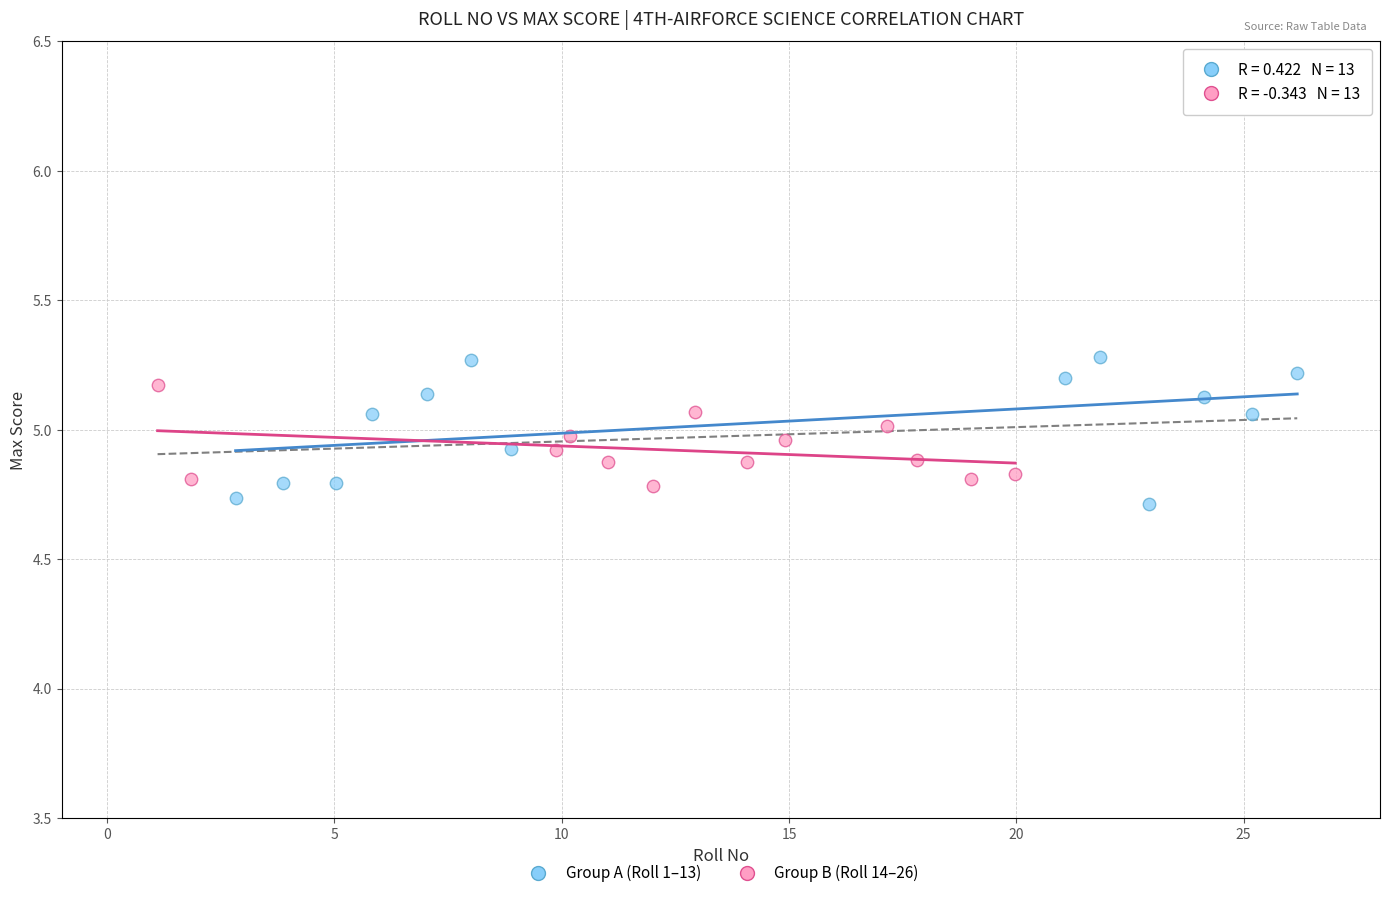

Which series has the widest spread of Y values?

Group A (Roll 1–13)